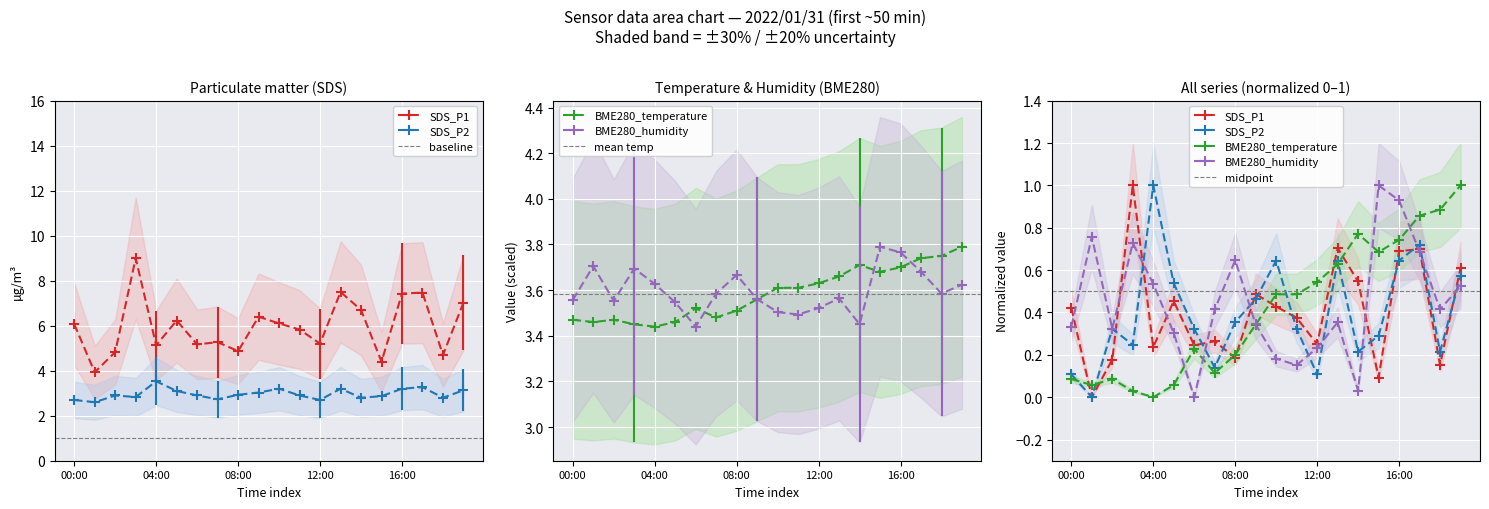

Between 15:00 and 03:00, which is larger?

03:00